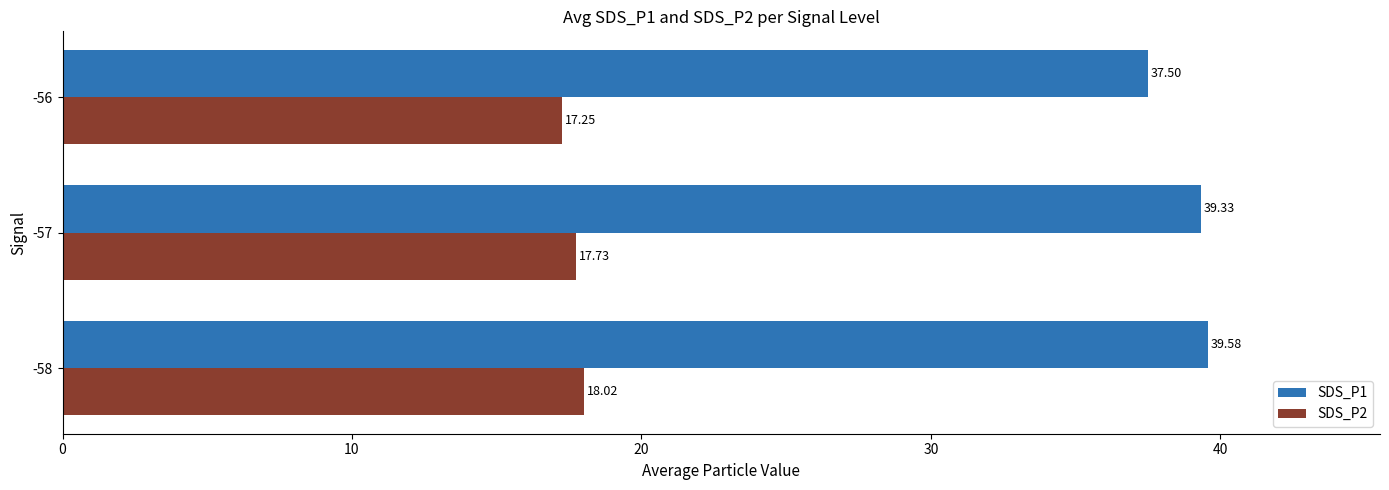

What is the difference between the second highest and minimum values in the SDS_P1 series?

1.8